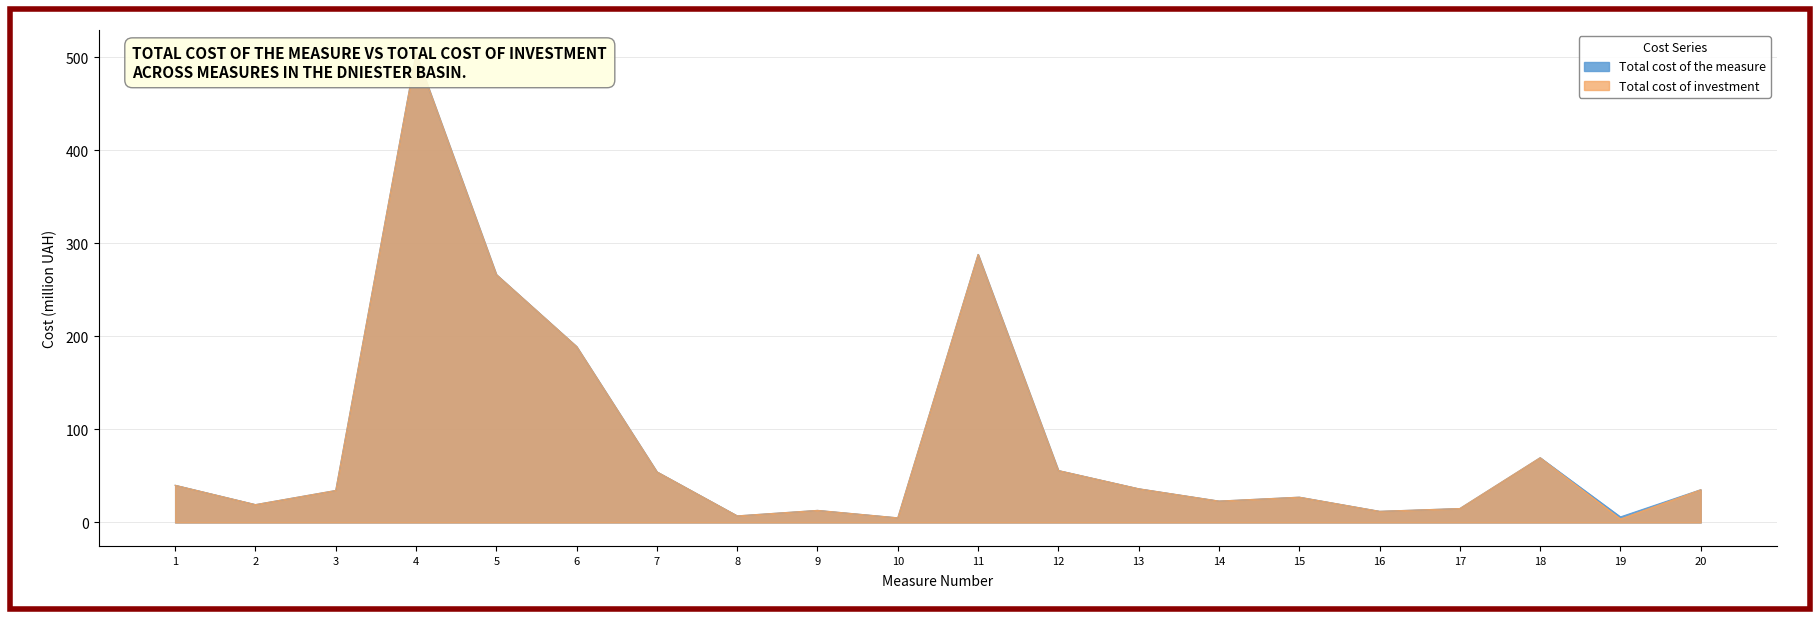

What are all the series names shown in the legend?

Total cost of the measure, Total cost of investment